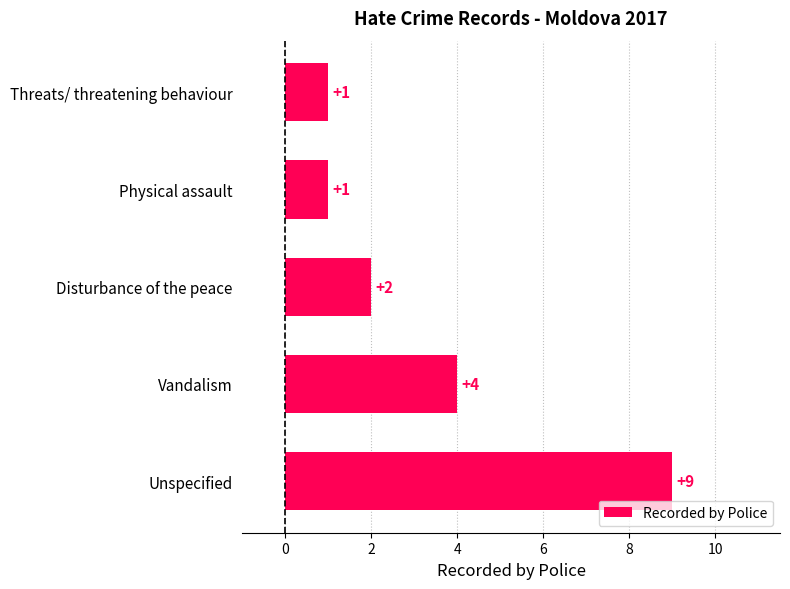

Between Vandalism and Disturbance of the peace, which is larger?

Vandalism